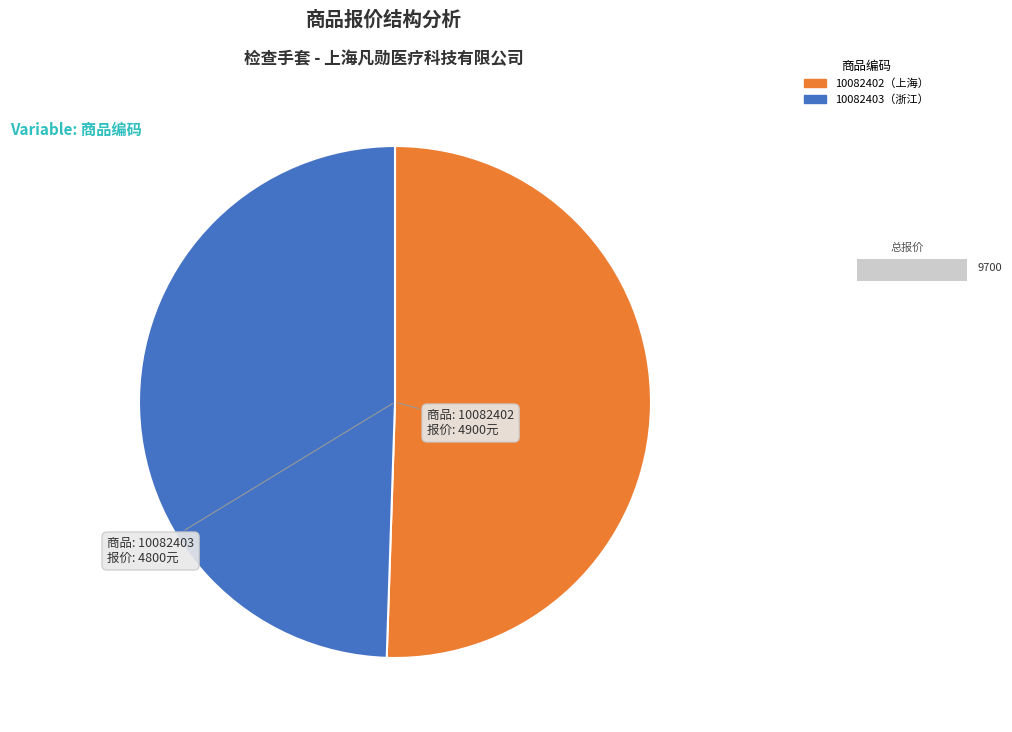

To the nearest percent, what is the difference between the 10082402 and 10082403 slice percentages?

1%